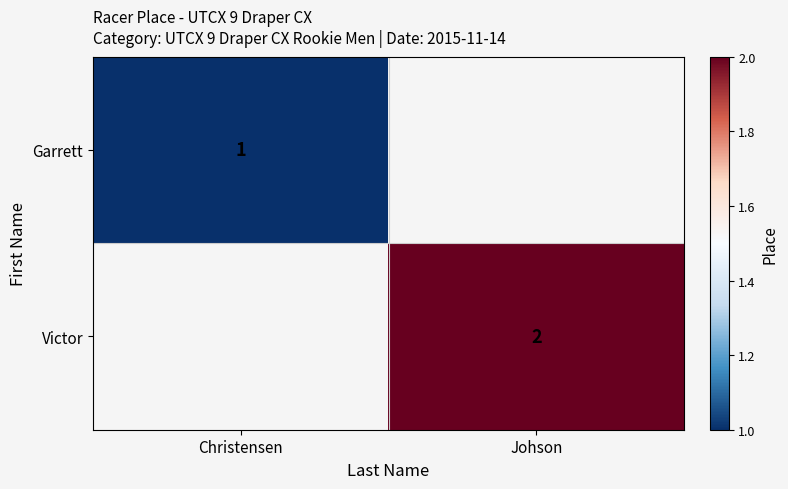

The value of Victor at Johson is 2. True or false?

True